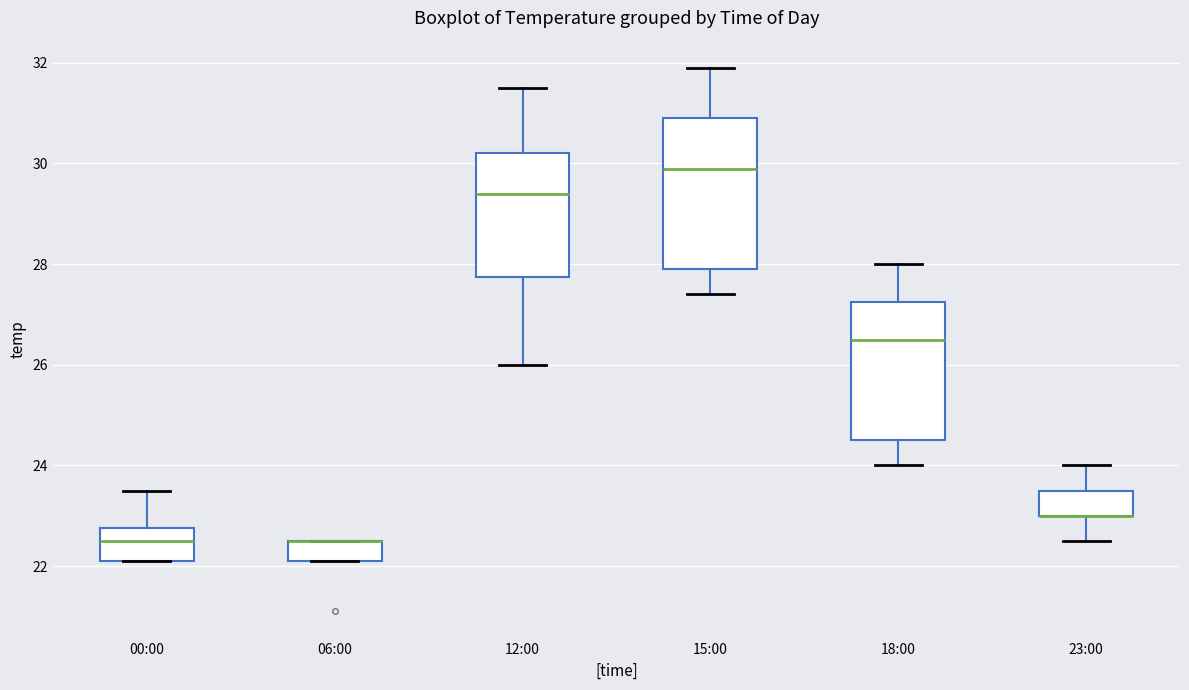

Where does the median line of the box for 00:00 sit on the y-axis? The values are not printed on the chart, so give them approximately, as read against the axis.

22.6